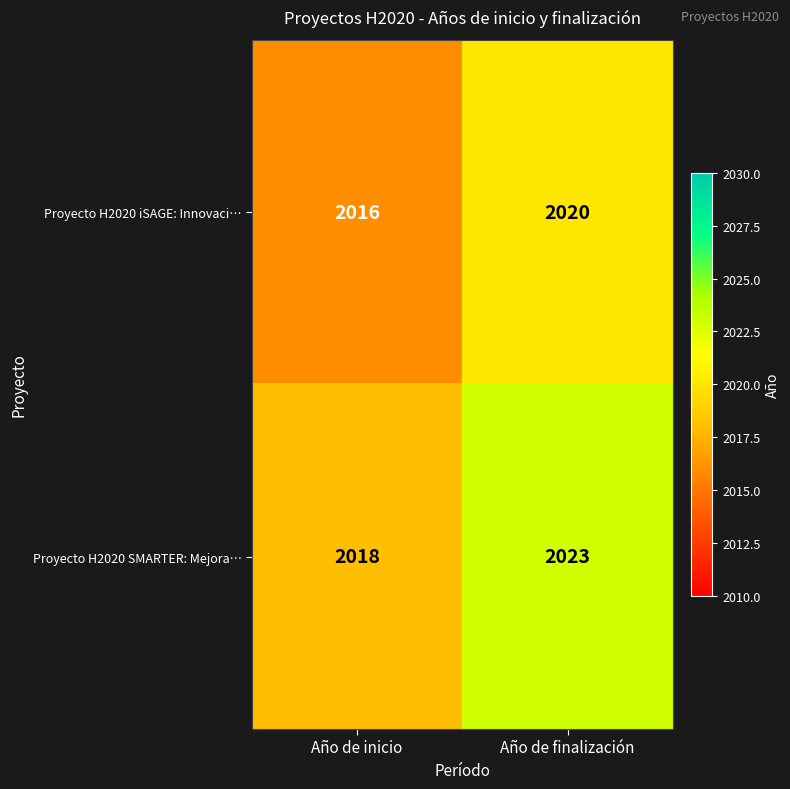

What is the difference between the Proyecto H2020 iSAGE: Innovaci… values at Año de finalización and Año de inicio?

4